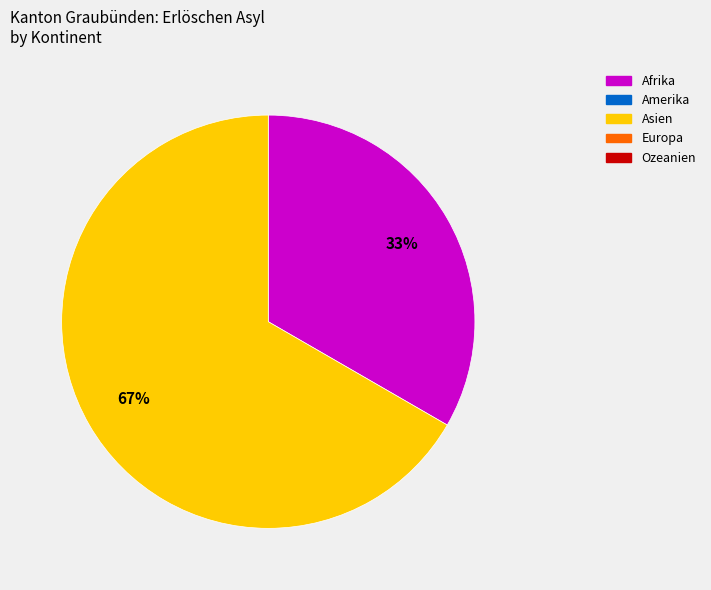

Is there a majority slice in this chart?

Yes